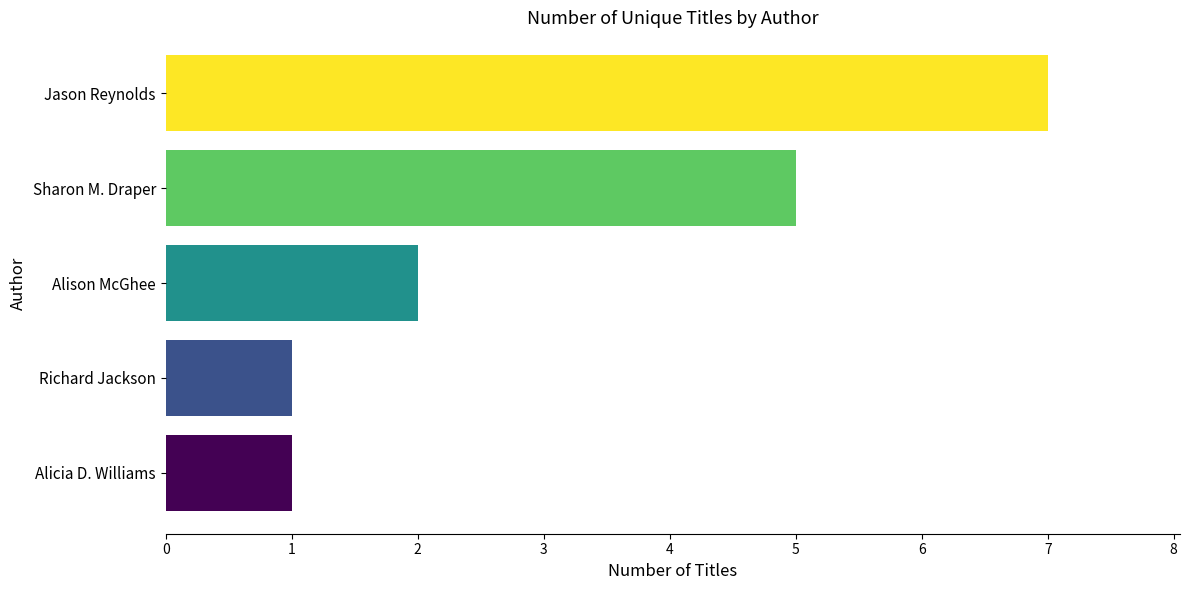

What position from the bottom is Alison McGhee?

3